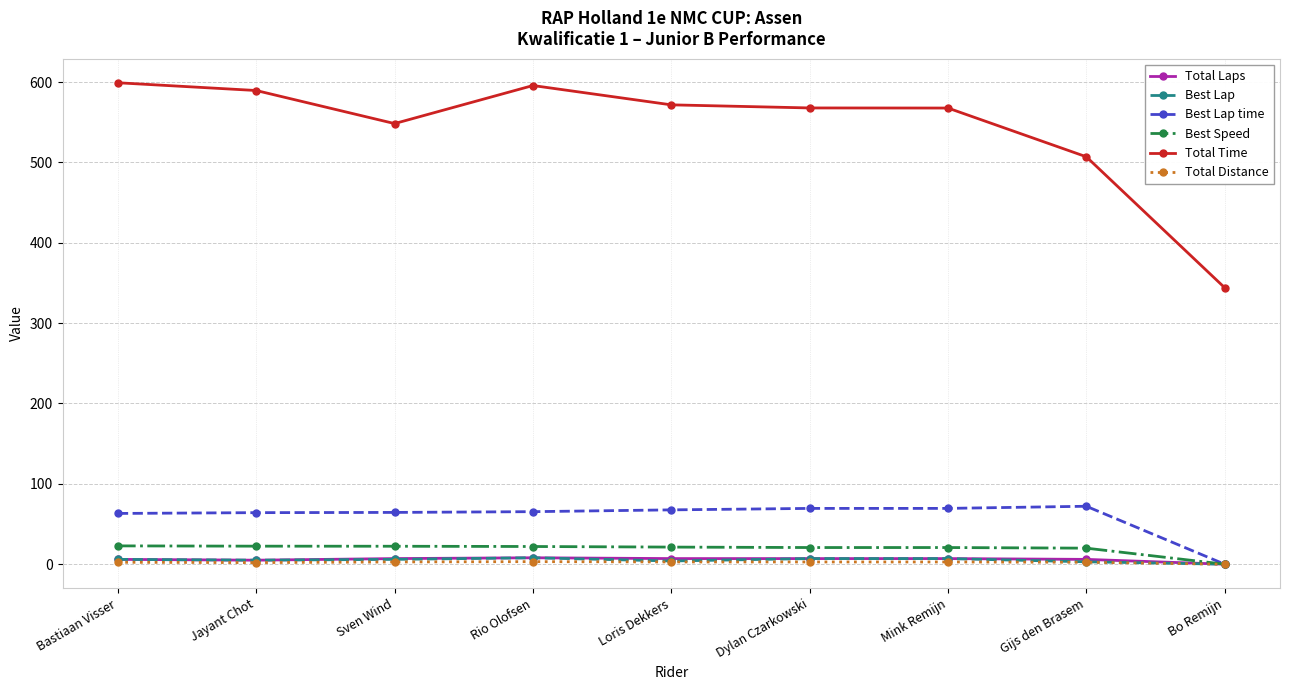

True or false: Total Time and Best Speed cross at least once.

False